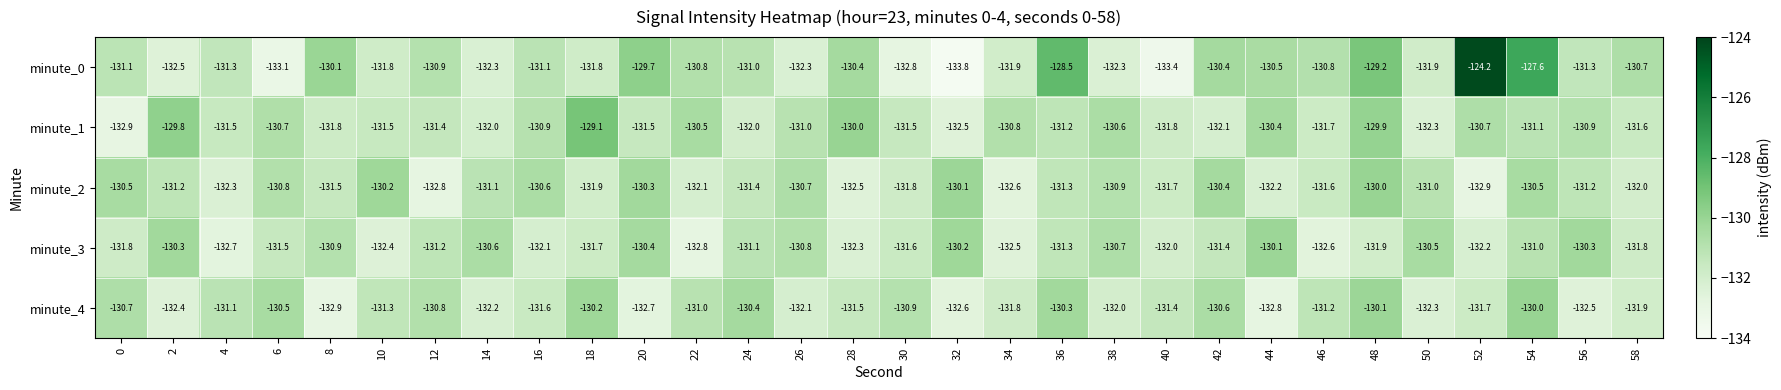

The value of minute_0 at 42 is -130.4. True or false?

True